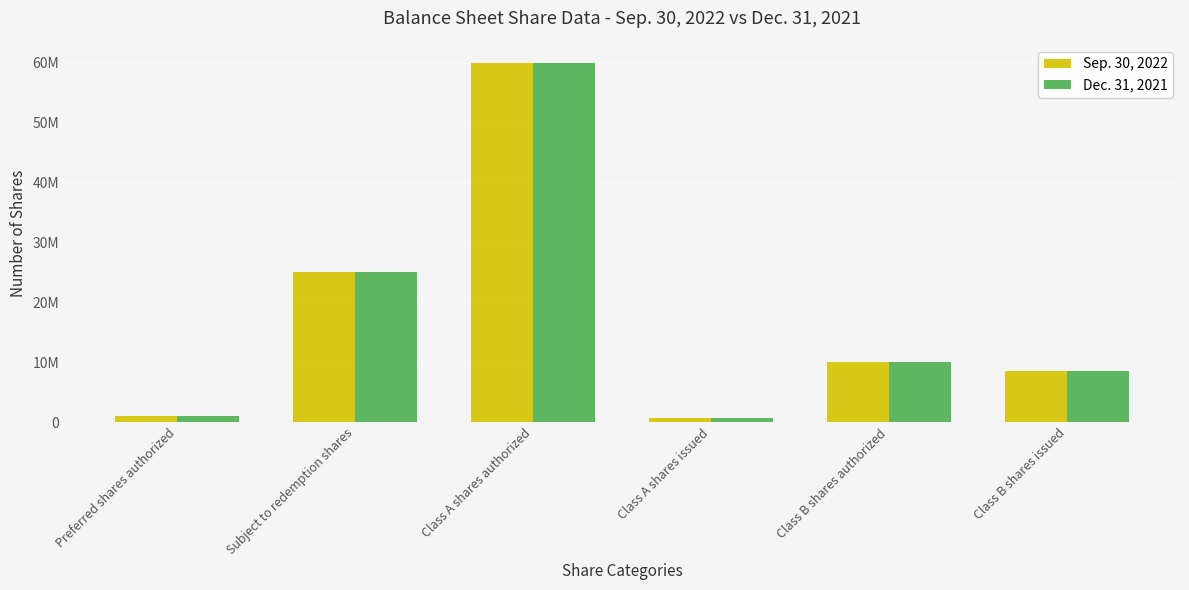

Is the value of Sep. 30, 2022 at Class B shares issued greater than the value of Dec. 31, 2021 at Preferred shares authorized?

Yes